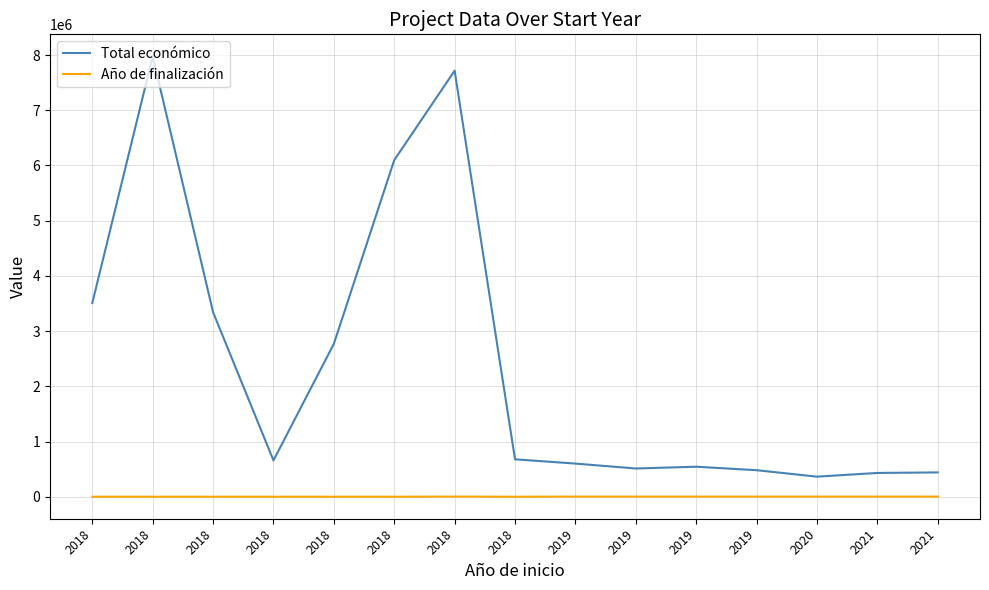

What is the maximum value shown in the chart?

7977125